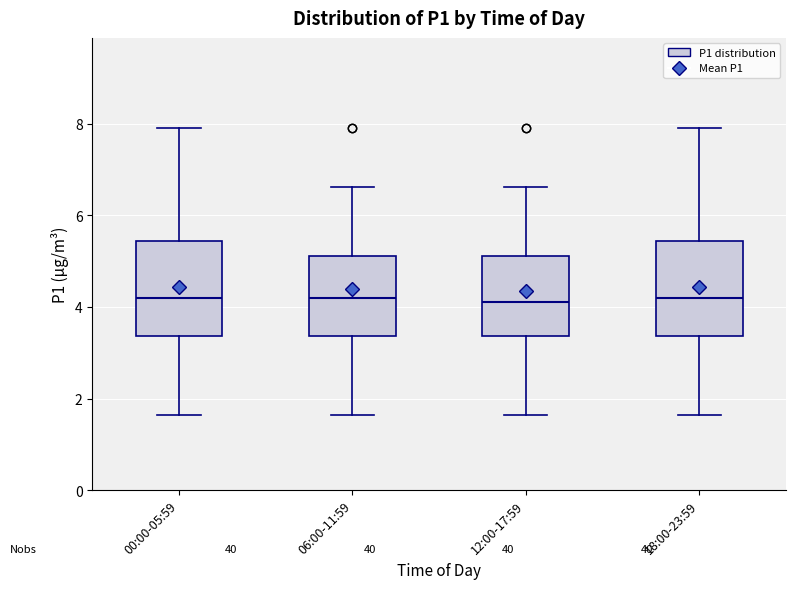

Reading left to right, read every box against the y-axis: the position of its median line, the range the box covers, and the ends of its whiskers. The values are not printed on the chart, so give them approximately, as read against the axis.

00:00-05:59: median 4.2, box 3.4 to 5.4, whiskers 1.6 to 8.0
06:00-11:59: median 4.2, box 3.4 to 5.2, whiskers 1.6 to 6.6
12:00-17:59: median 4.2, box 3.4 to 5.2, whiskers 1.6 to 6.6
18:00-23:59: median 4.2, box 3.4 to 5.4, whiskers 1.6 to 8.0